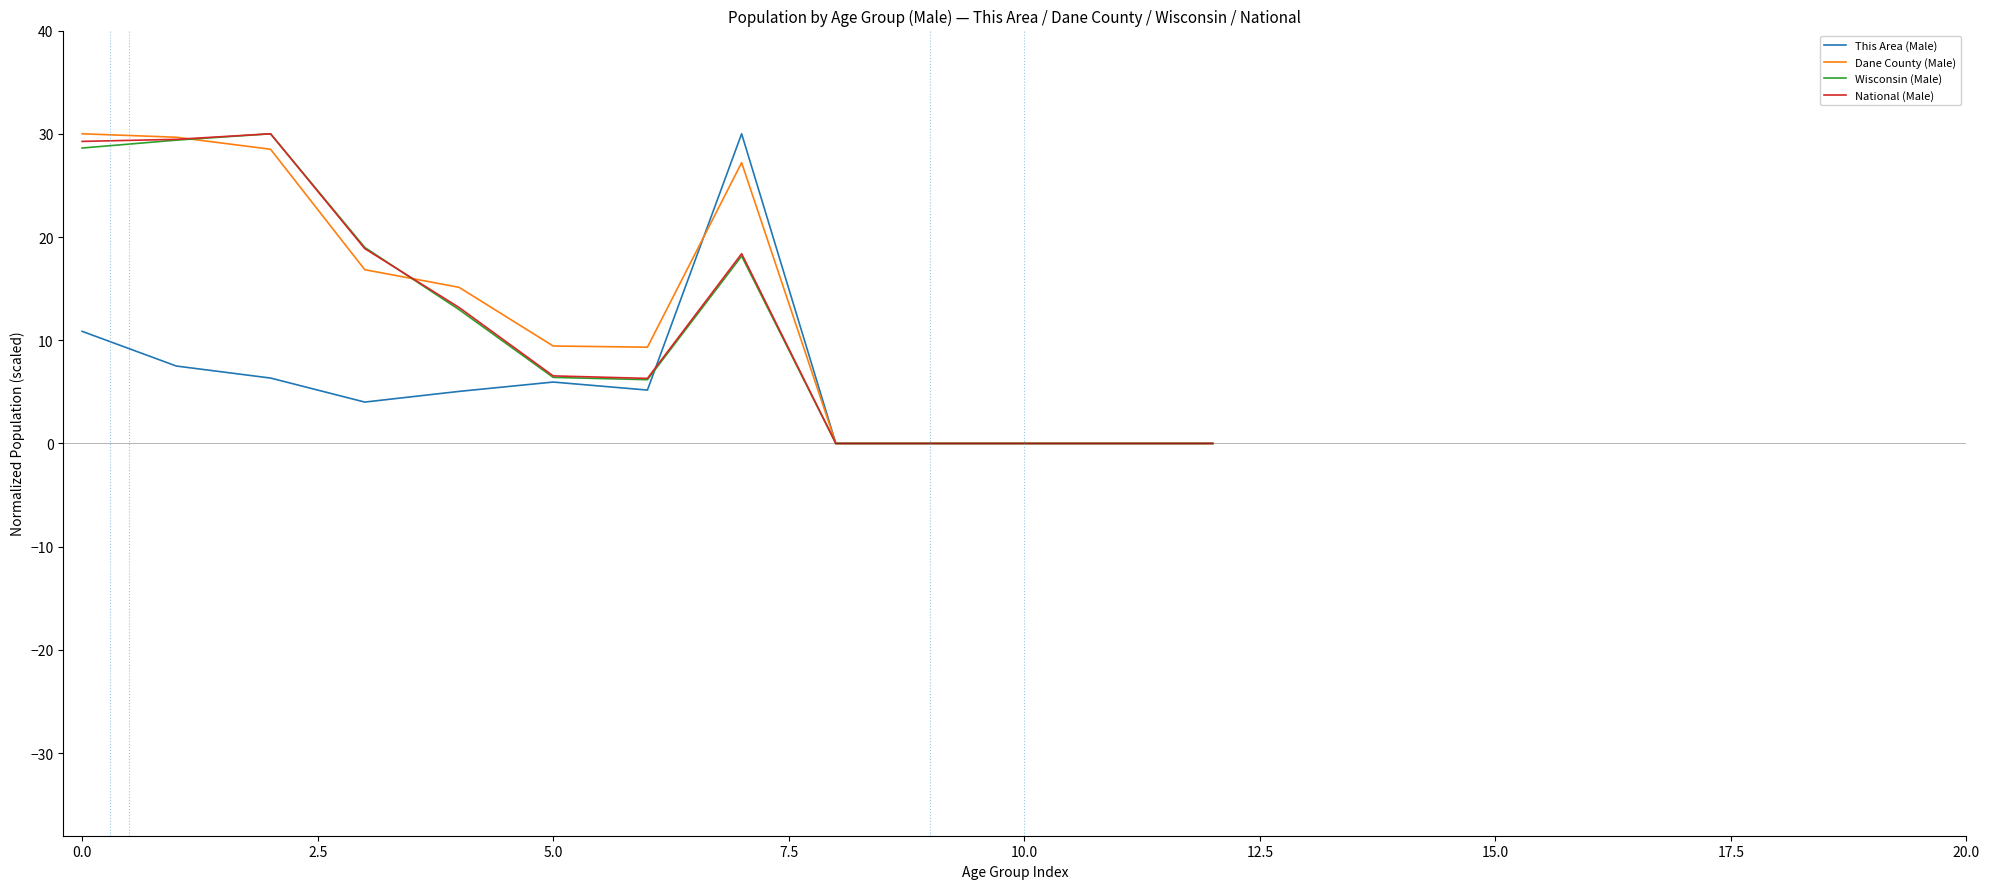

The National (Male) series shows -14.8 at 10.0. True or false?

False